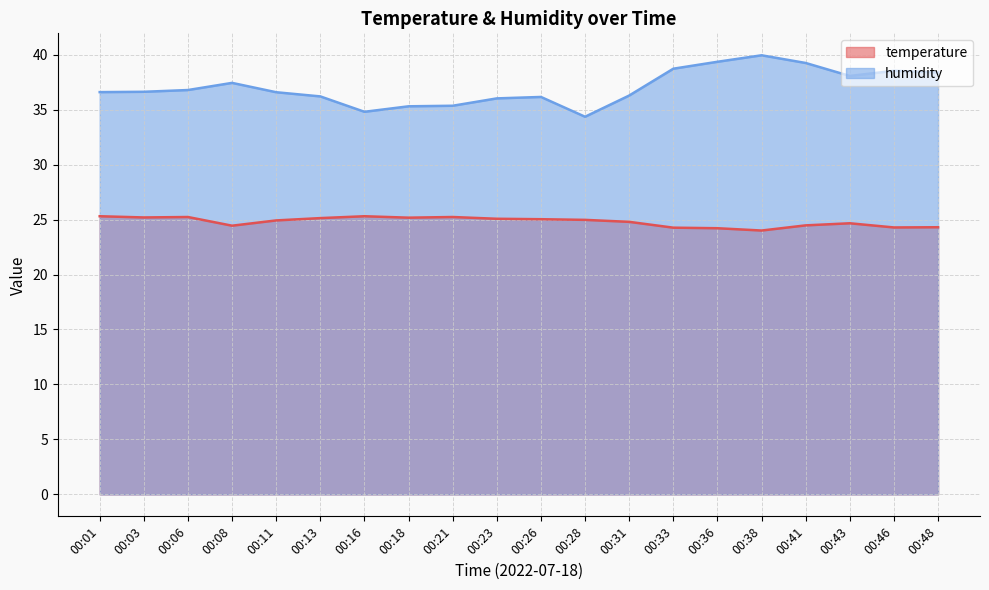

Which series changed the most between 00:33 and 00:36?

humidity